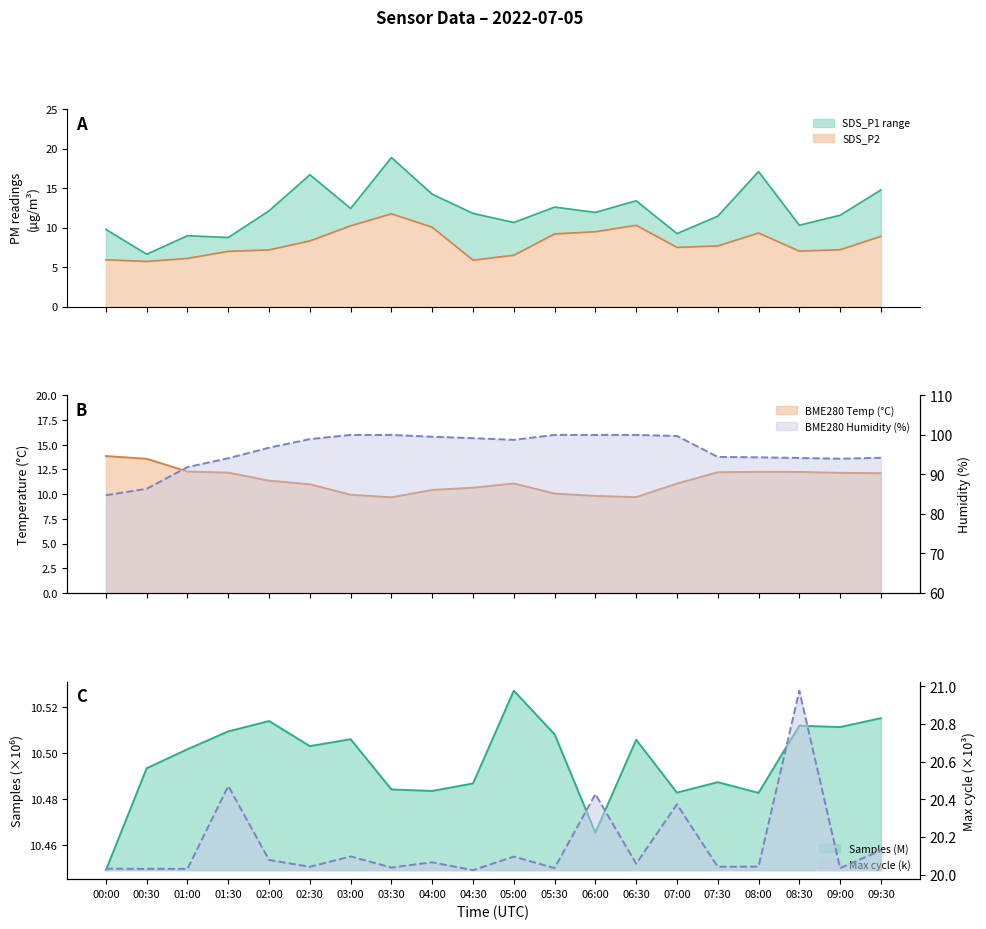

Which label corresponds to the largest value in the chart?

03:00